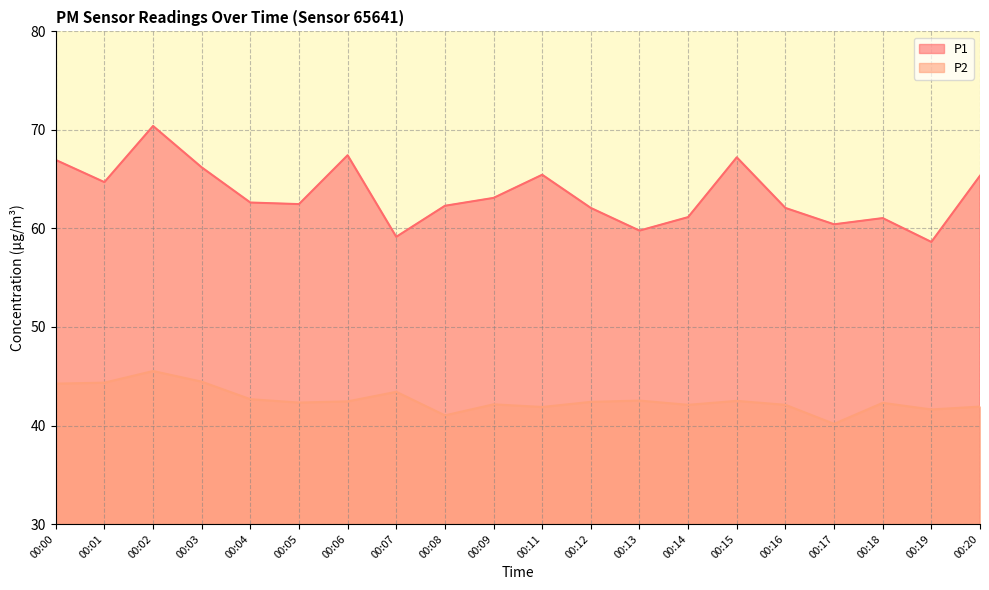

What is the total value across all series at 00:14?

103.2